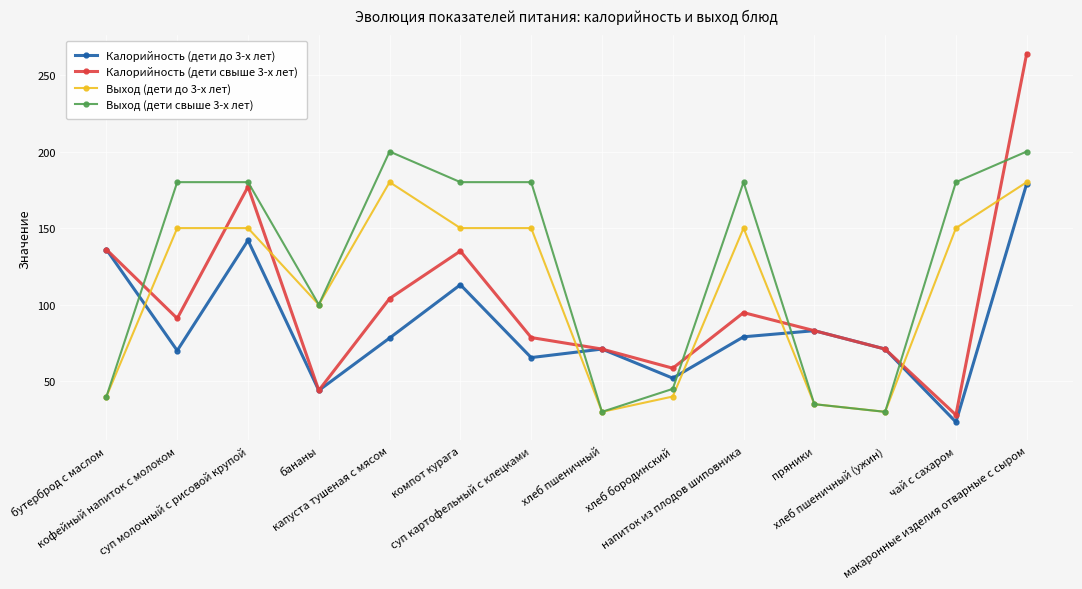

What is the label of the 12th point from the left?

хлеб пшеничный (ужин)